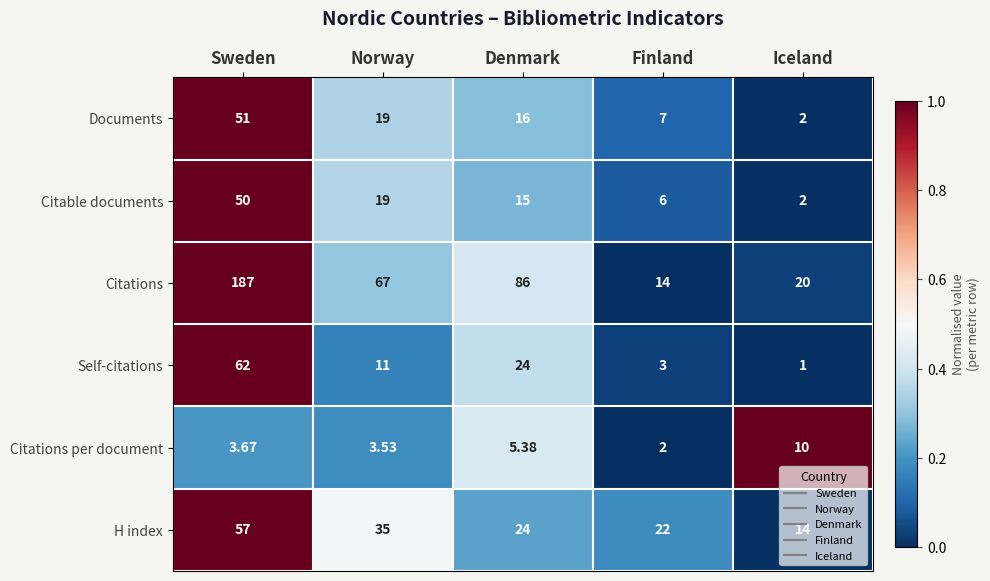

Rank the series by their maximum value, from lowest to highest.

Citations per document, Citable documents, Documents, H index, Self-citations, Citations